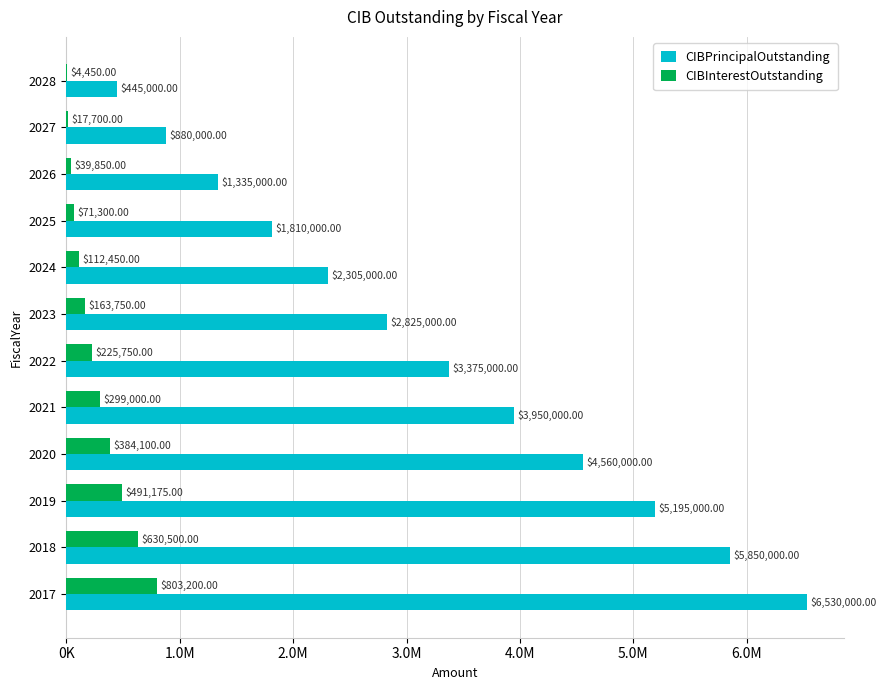

Which series has the largest total across all categories?

CIBPrincipalOutstanding